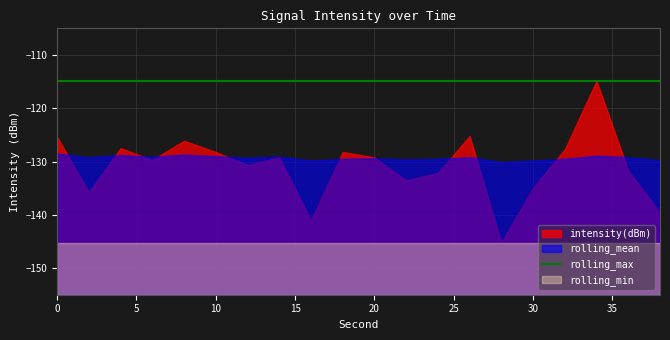

Count the number of categories in the chart.

20